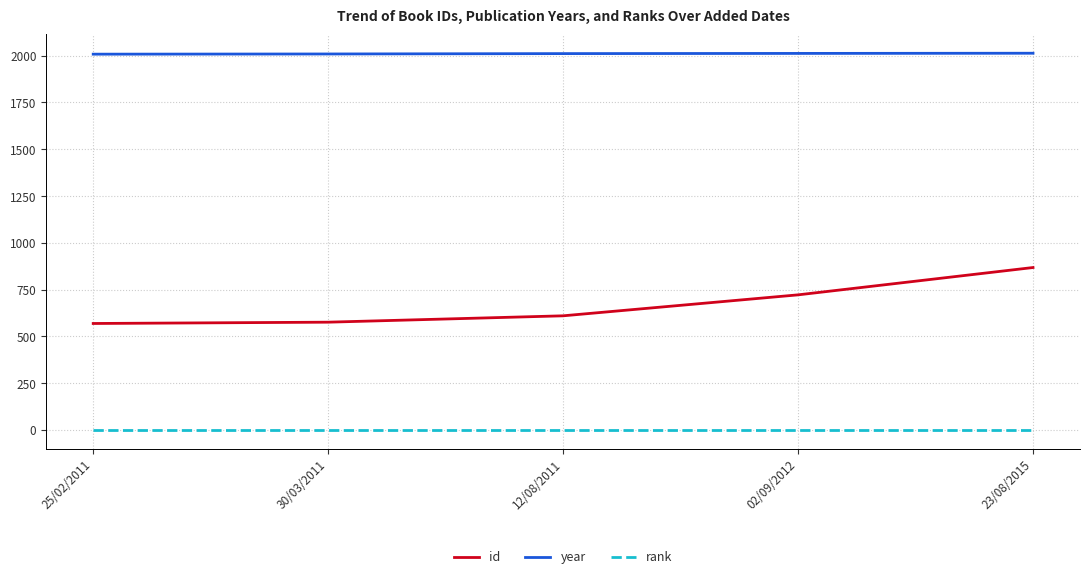

How many categories are shown in the chart?

5